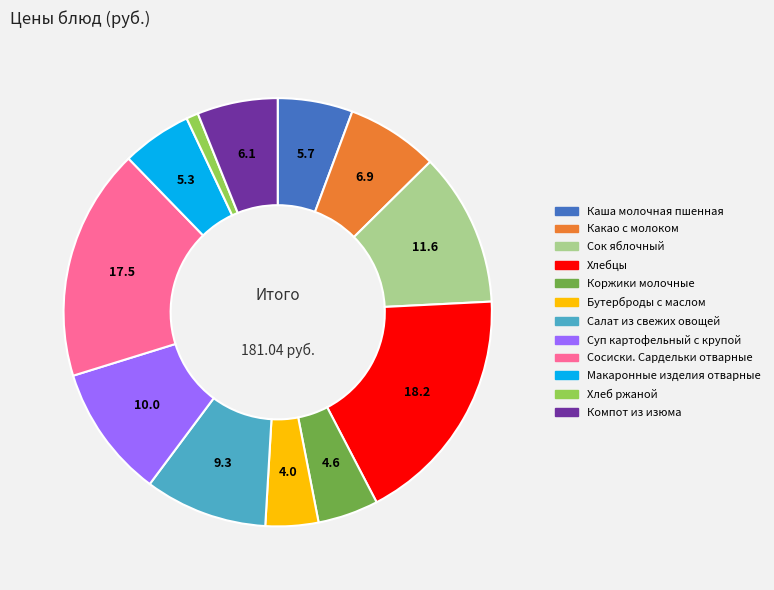

Is the sum of Какао с молоком and Хлебцы greater than half?

No